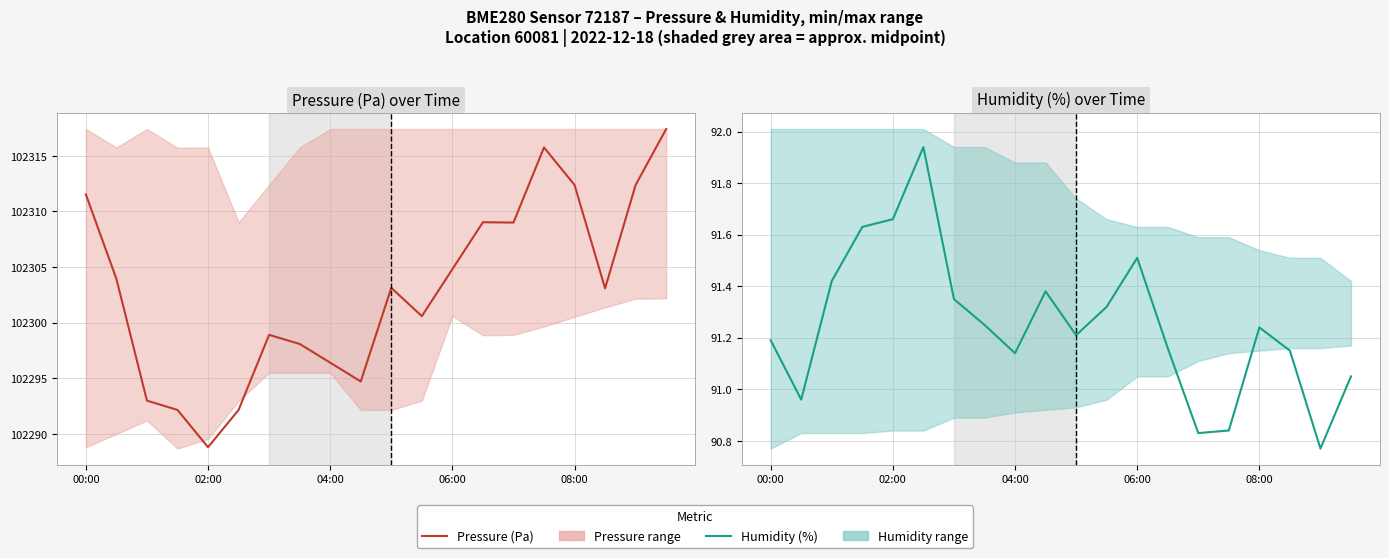

What is the value of the Pressure (Pa) point at the 19th from the left?

102312.4